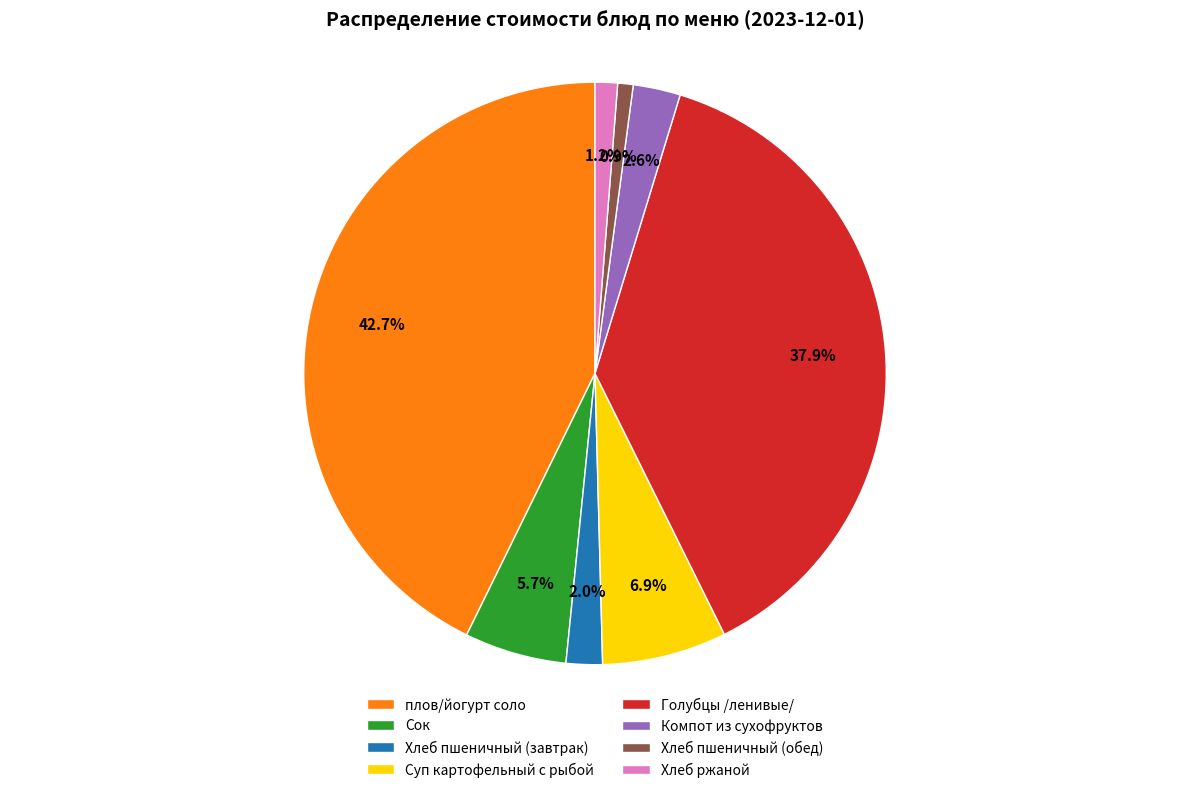

Does плов/йогурт соло represent more than half of the total?

No